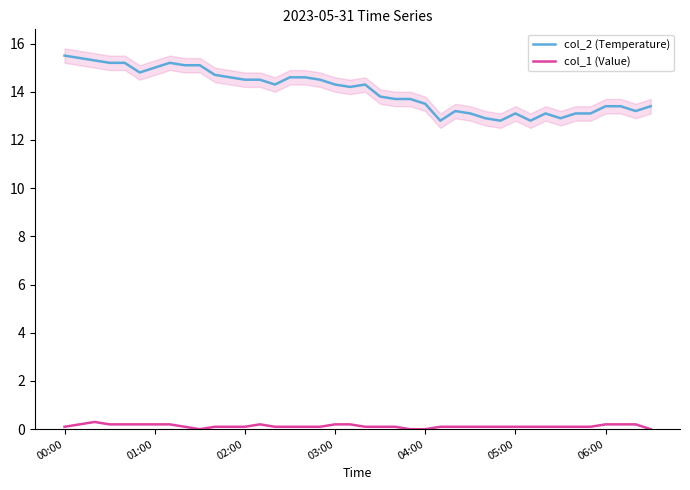

What is the average value of the col_1 (Value) series?

0.1